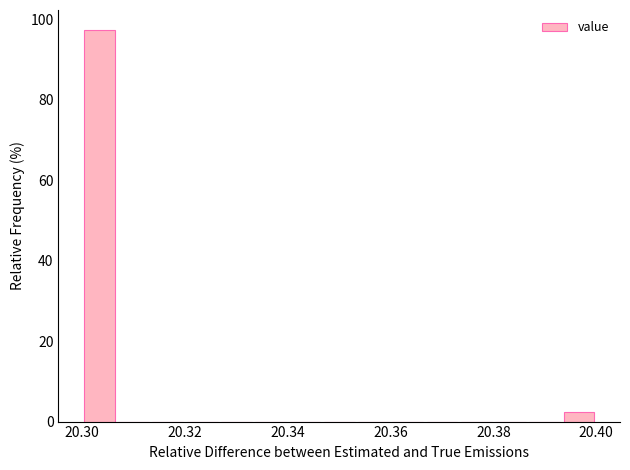

Read against the x-axis, roughly where is the centre of the tallest bar?

20.304